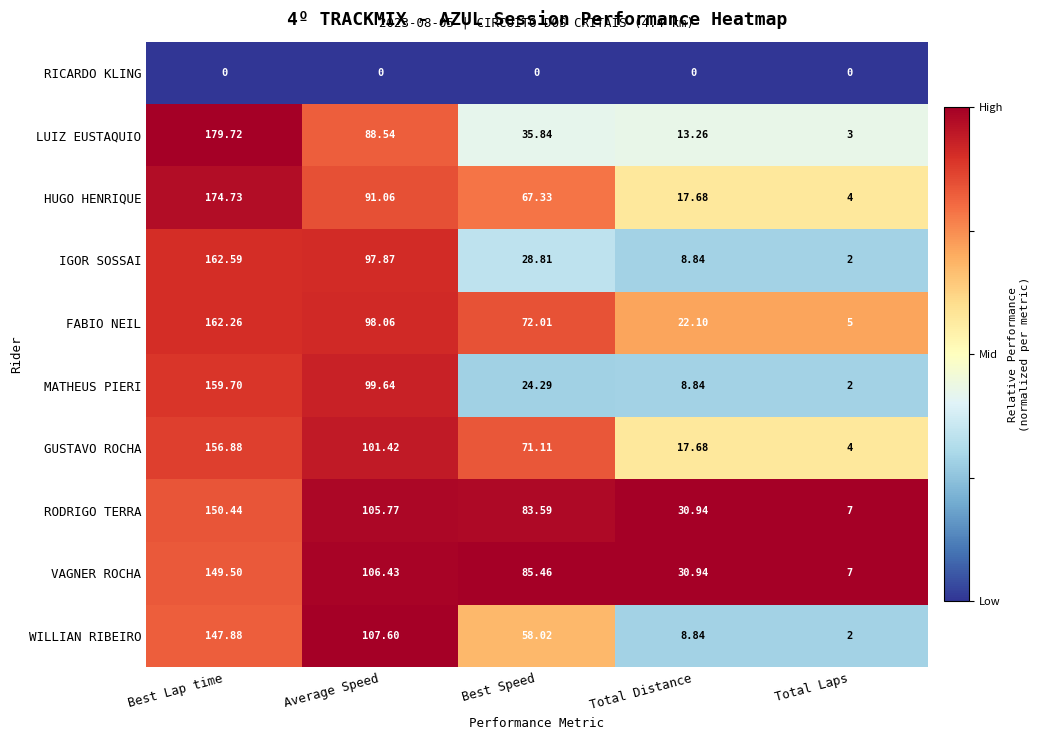

Where is WILLIAN RIBEIRO nearest to the value 74?

Best Speed